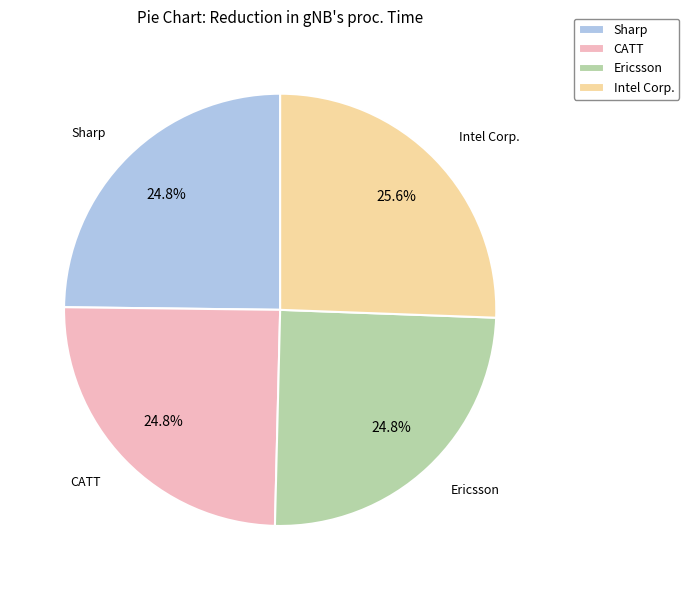

Count the number of slices in the pie.

4